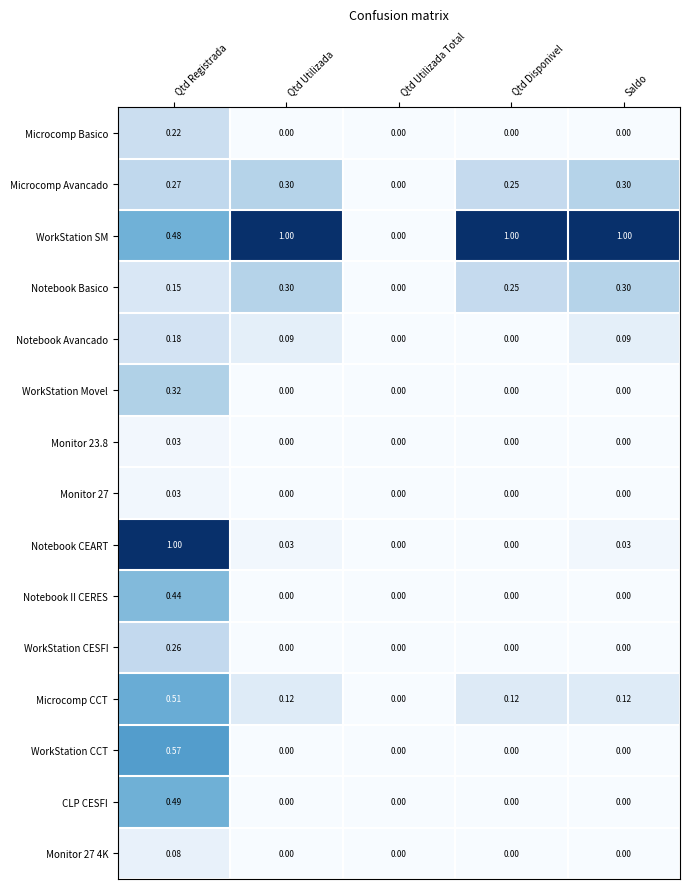

Between Qtd Registrada and Qtd Utilizada Total, which series saw the biggest shift?

Notebook CEART